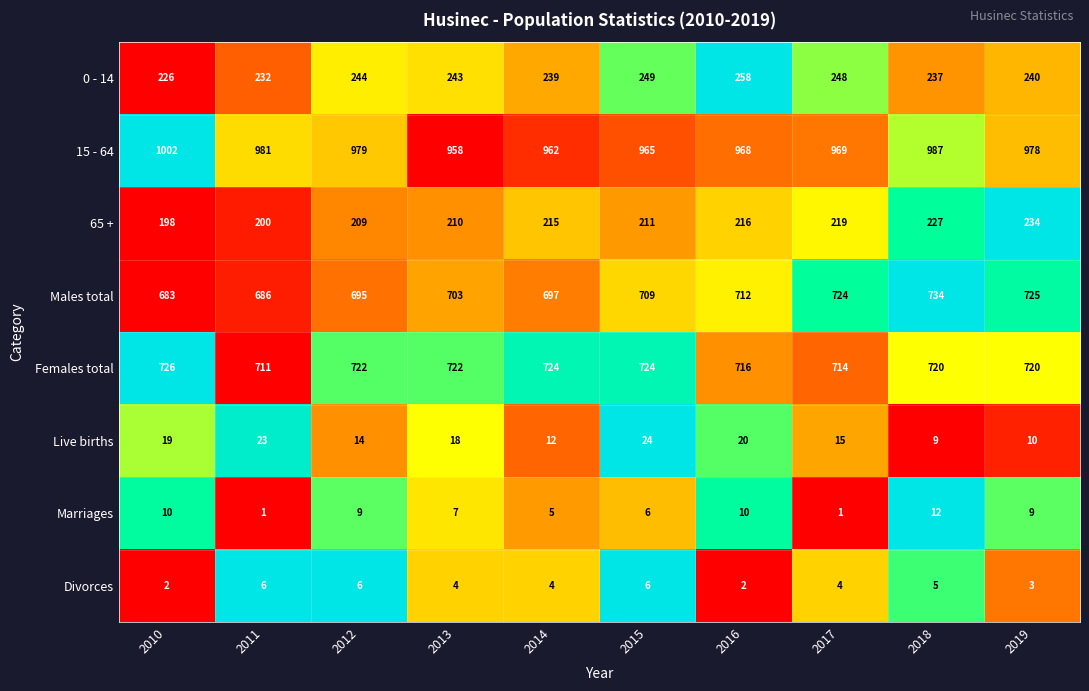

How many Females total values are between 716 and 724?

7